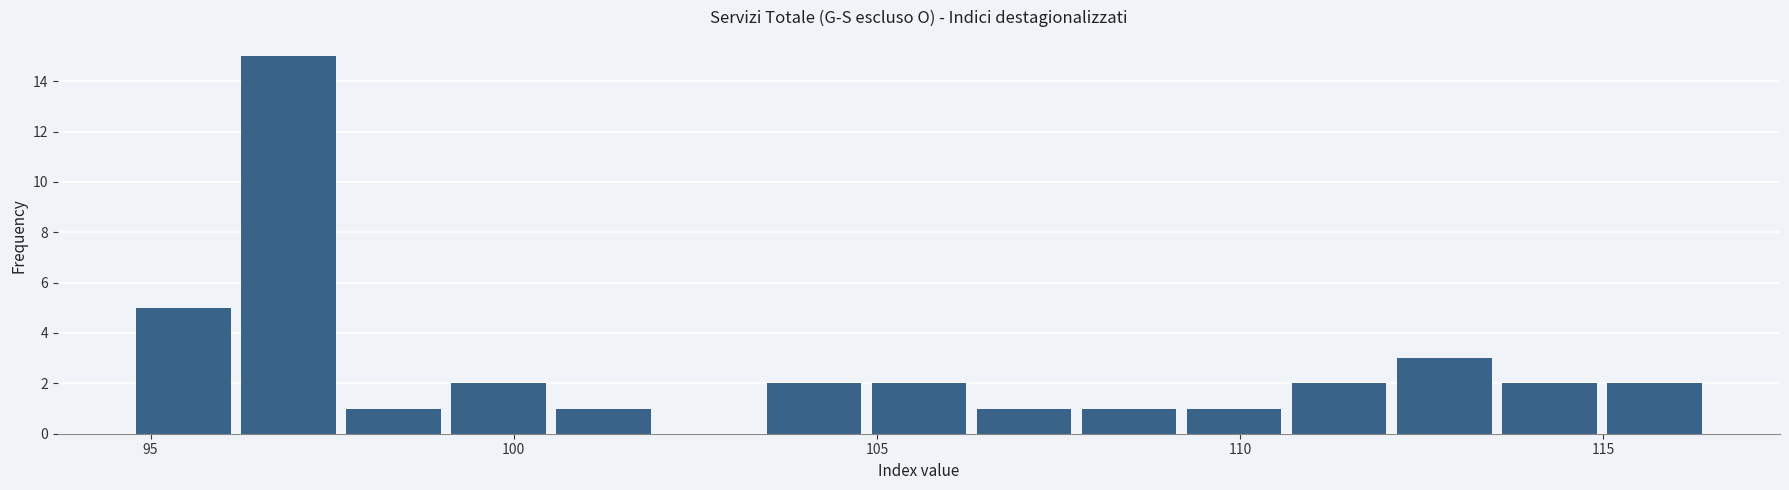

Read against the x-axis, roughly where is the centre of the tallest bar?

97.0